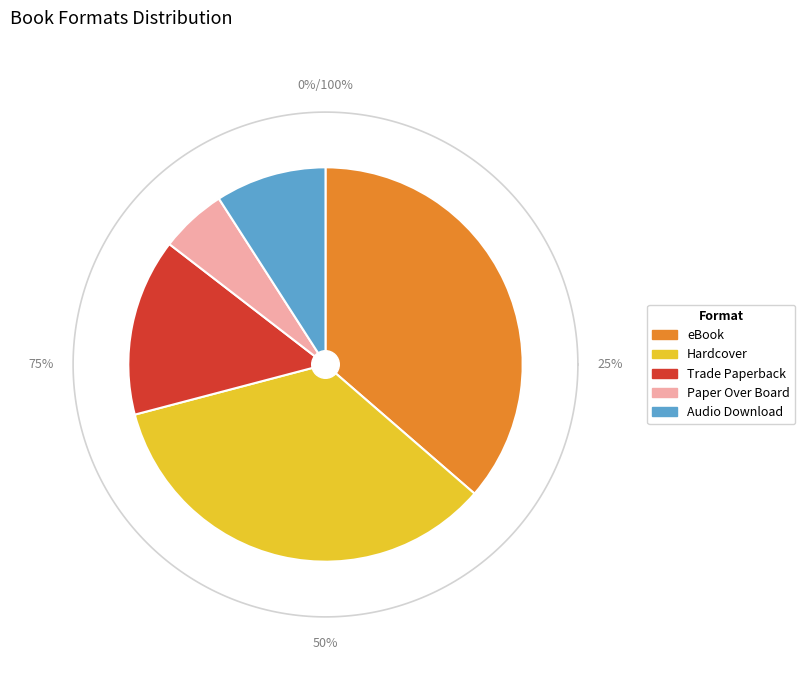

Count the number of slices in the pie.

5